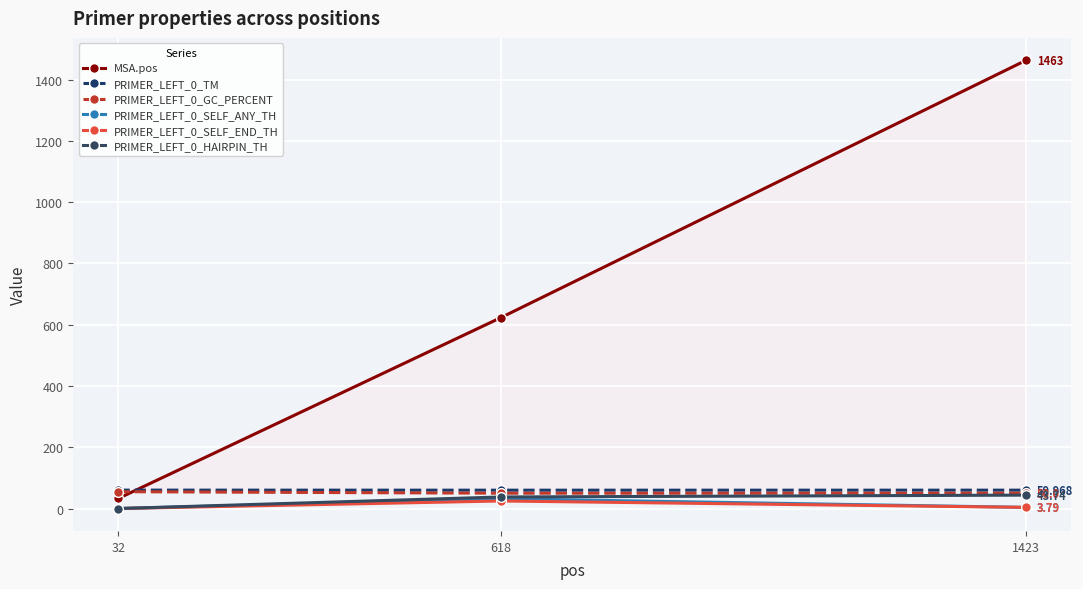

How many distinct data groups are displayed?

6